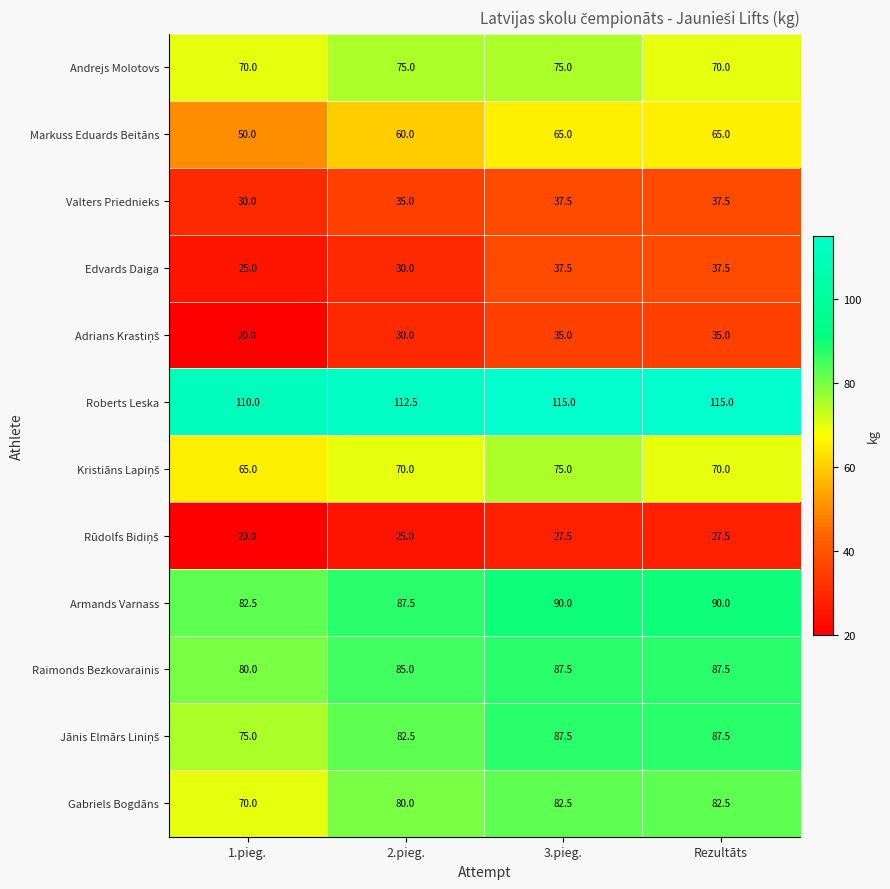

Which series has the largest total across all categories?

Roberts Leska